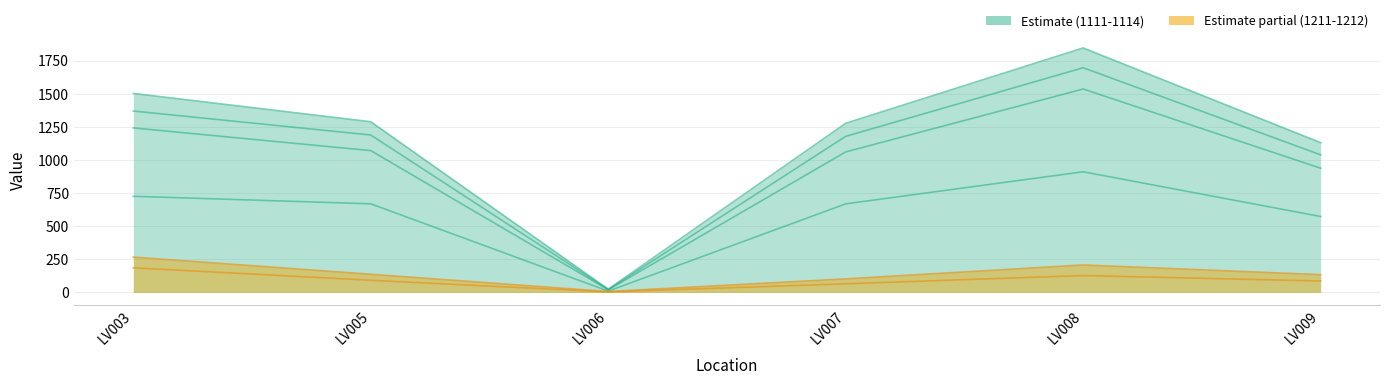

How many data points in 1211 are above 92?

3